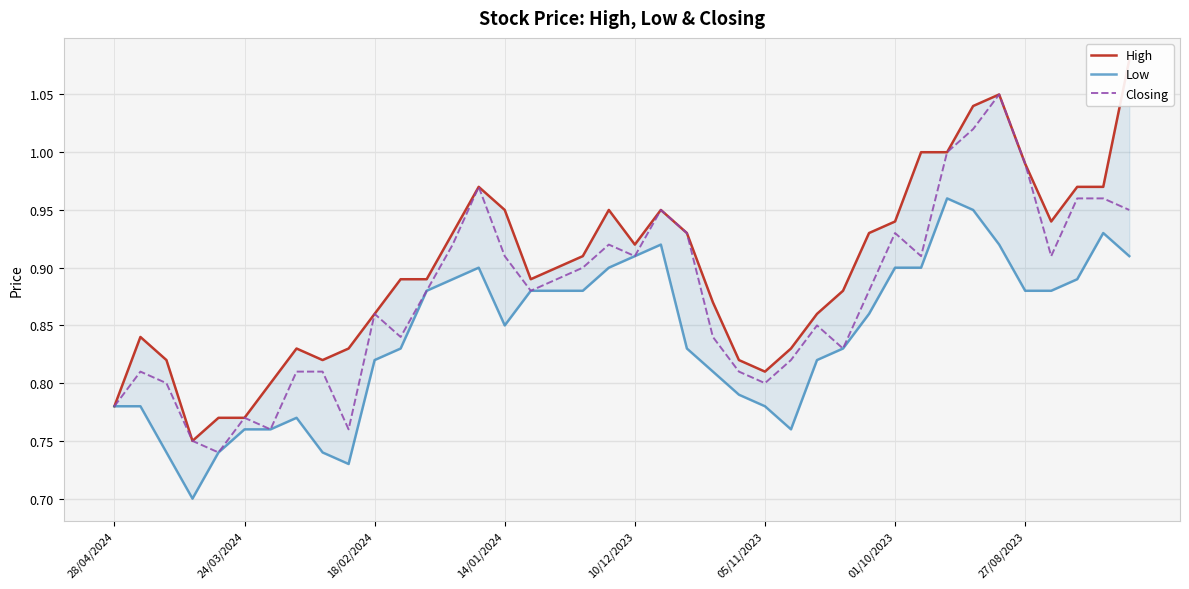

How many series are shown in this chart?

3